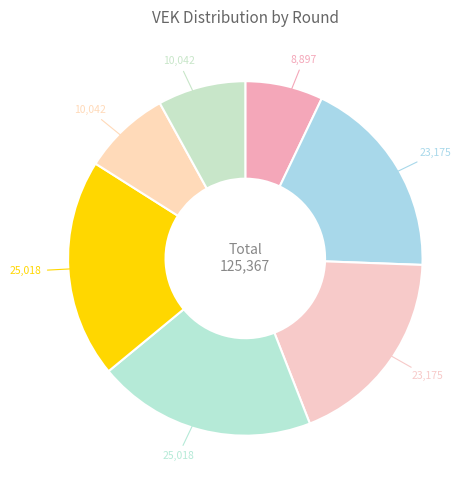

How many slices are in this pie chart?

7